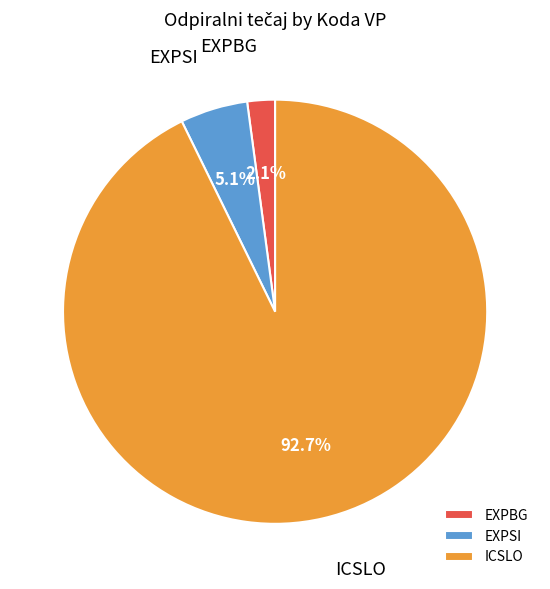

How much of the chart is everything except EXPSI?

94.9%